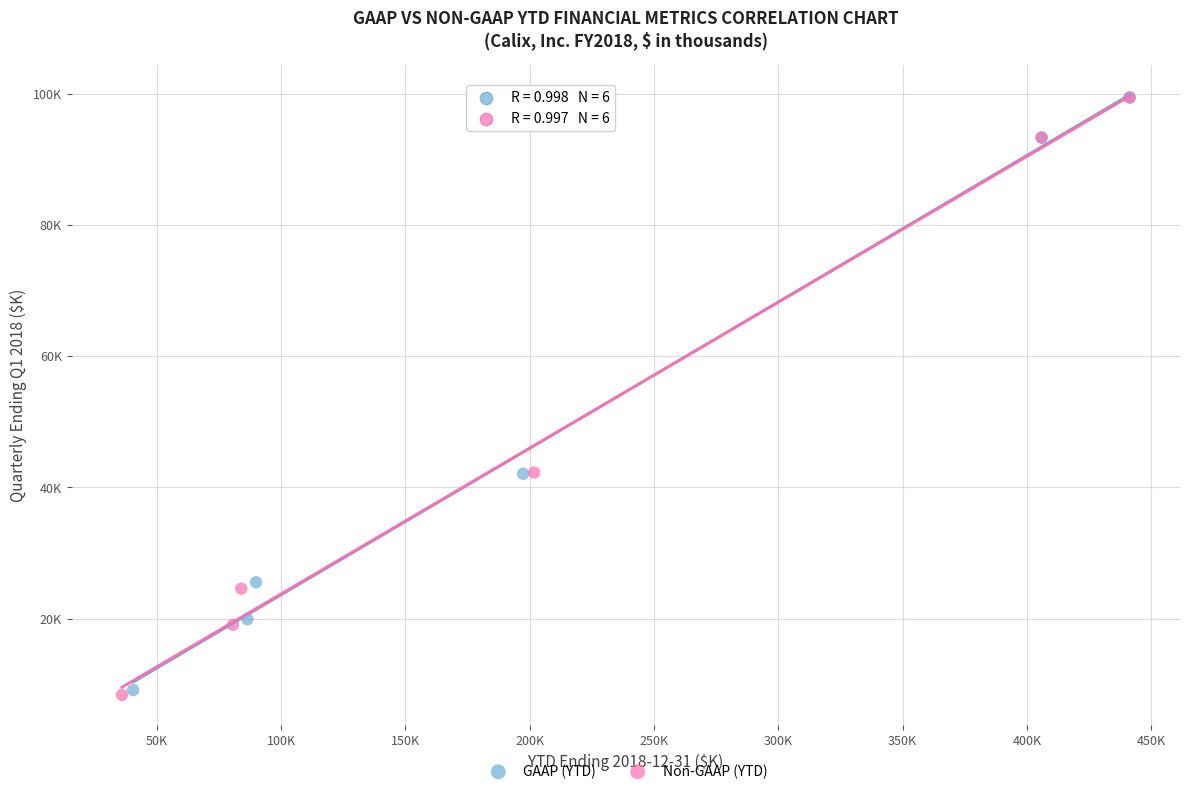

What are all the series names shown in the legend?

GAAP (YTD), Non-GAAP (YTD)